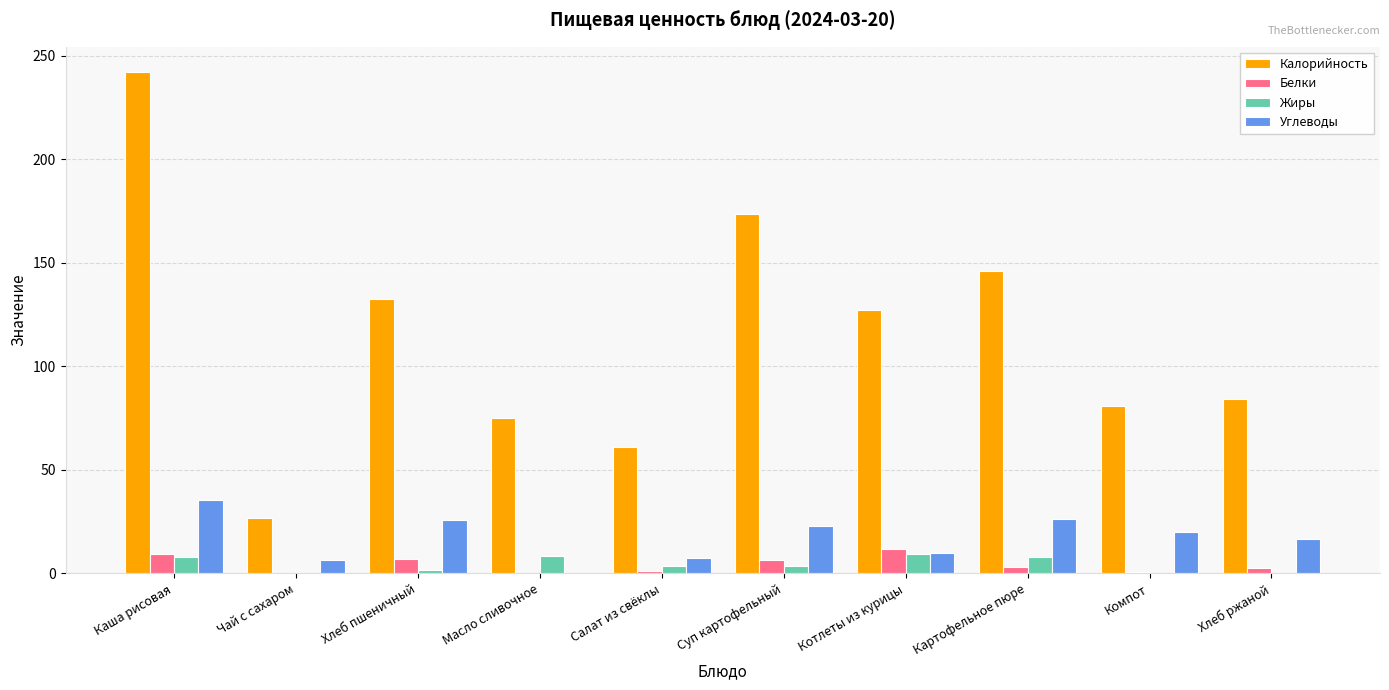

Where does the Калорийность series first go above 127?

Каша рисовая